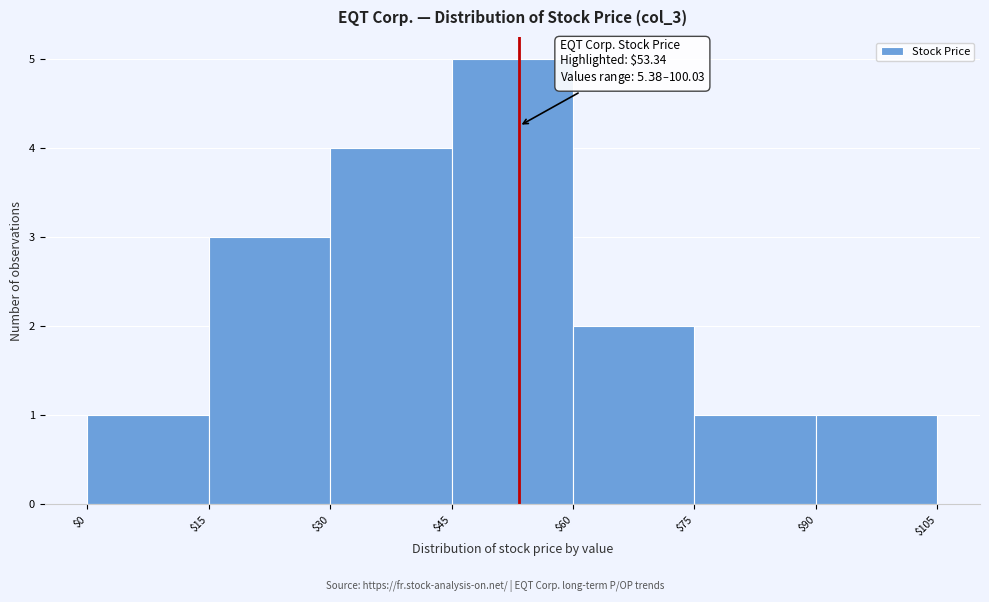

Which range on the x-axis has the tallest bar?

$45 to $60